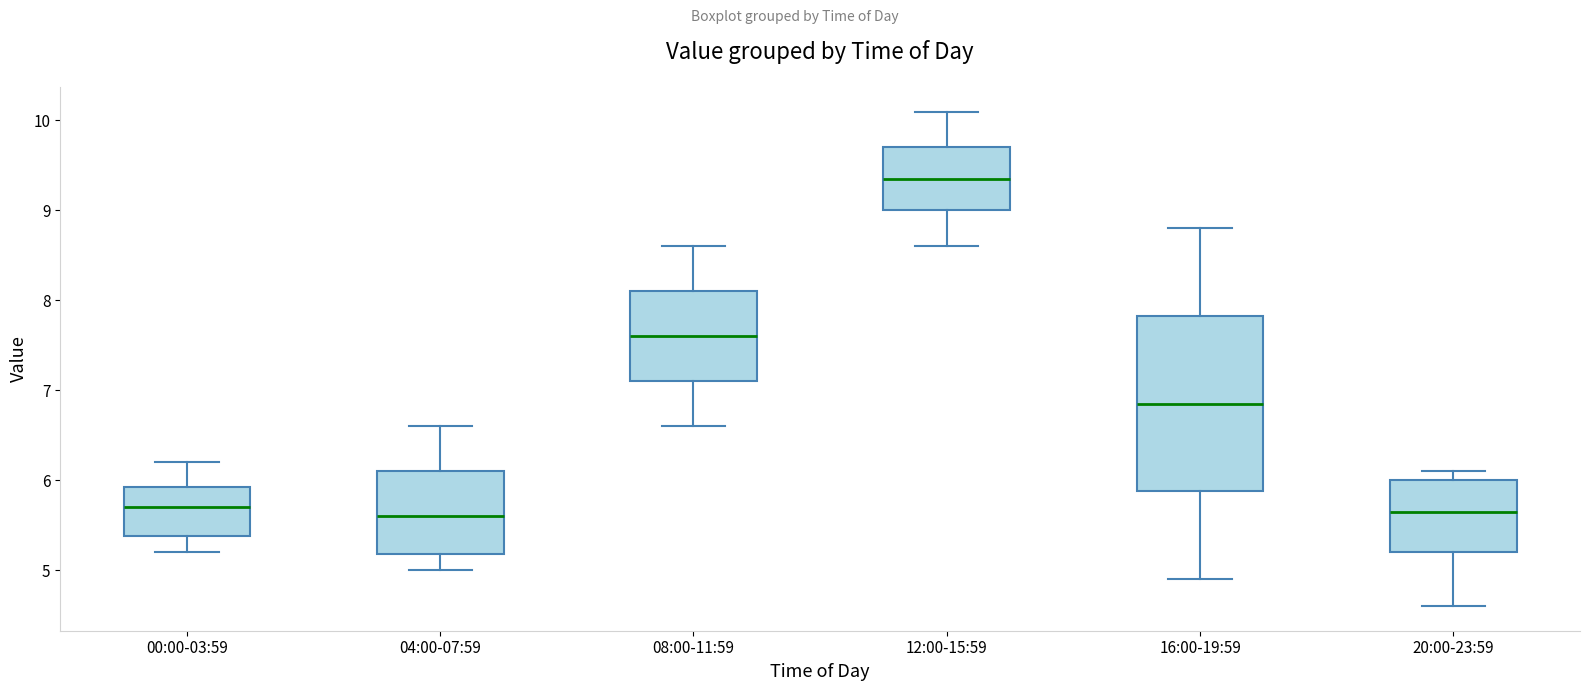

Which box is the tallest, from its lower edge to its upper edge?

16:00-19:59